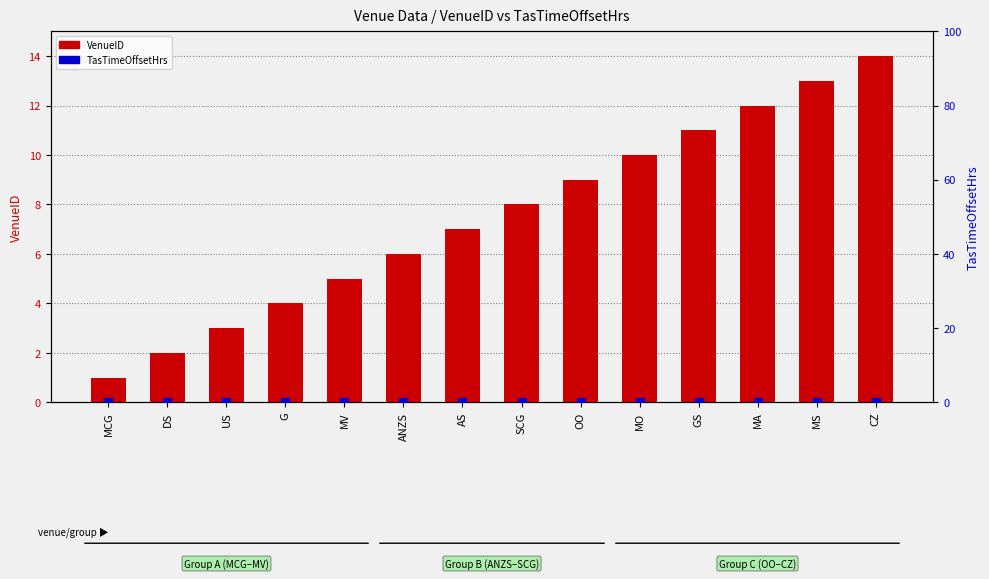

At how many categories does at least one series exceed 7?

7